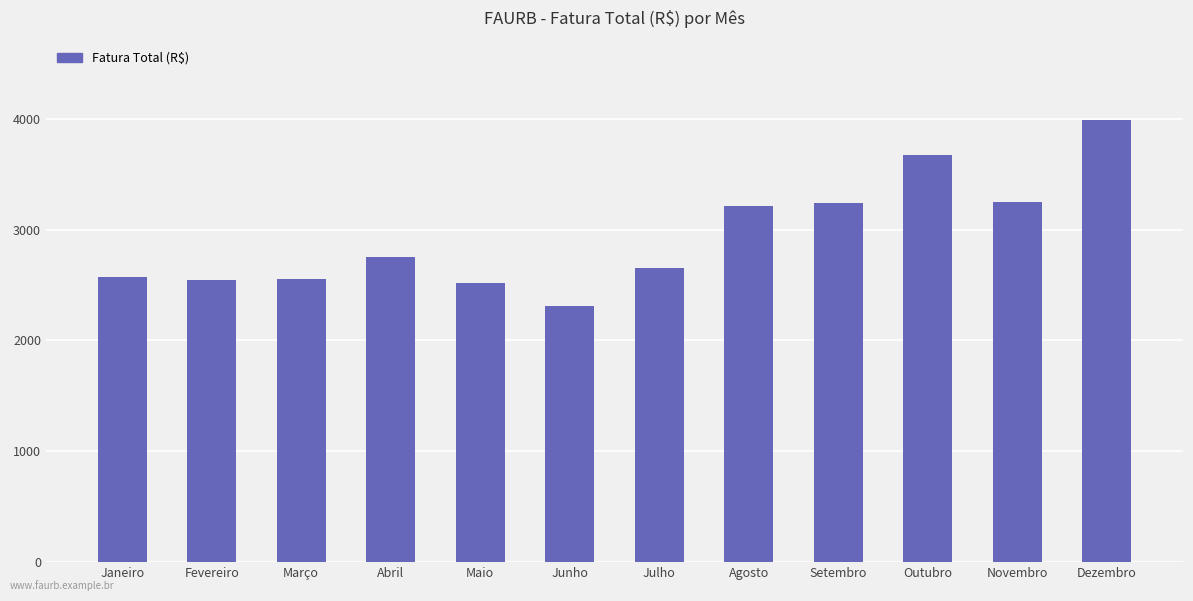

Which category has the lowest value across all series?

Junho